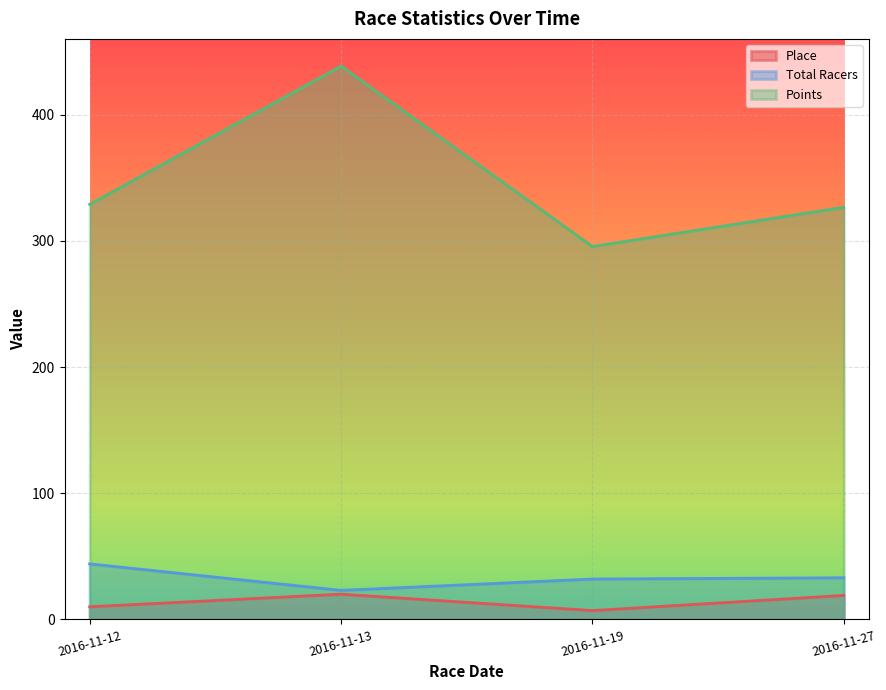

Reading left to right, transcribe all the data shown in this chart.

Place: 2016-11-12=10.0	2016-11-13=20.0	2016-11-19=7.0	2016-11-27=19.0
Total Racers: 2016-11-12=44.0	2016-11-13=23.0	2016-11-19=32.0	2016-11-27=33.0
Points: 2016-11-12=328.9	2016-11-13=438.4	2016-11-19=295.5	2016-11-27=326.6